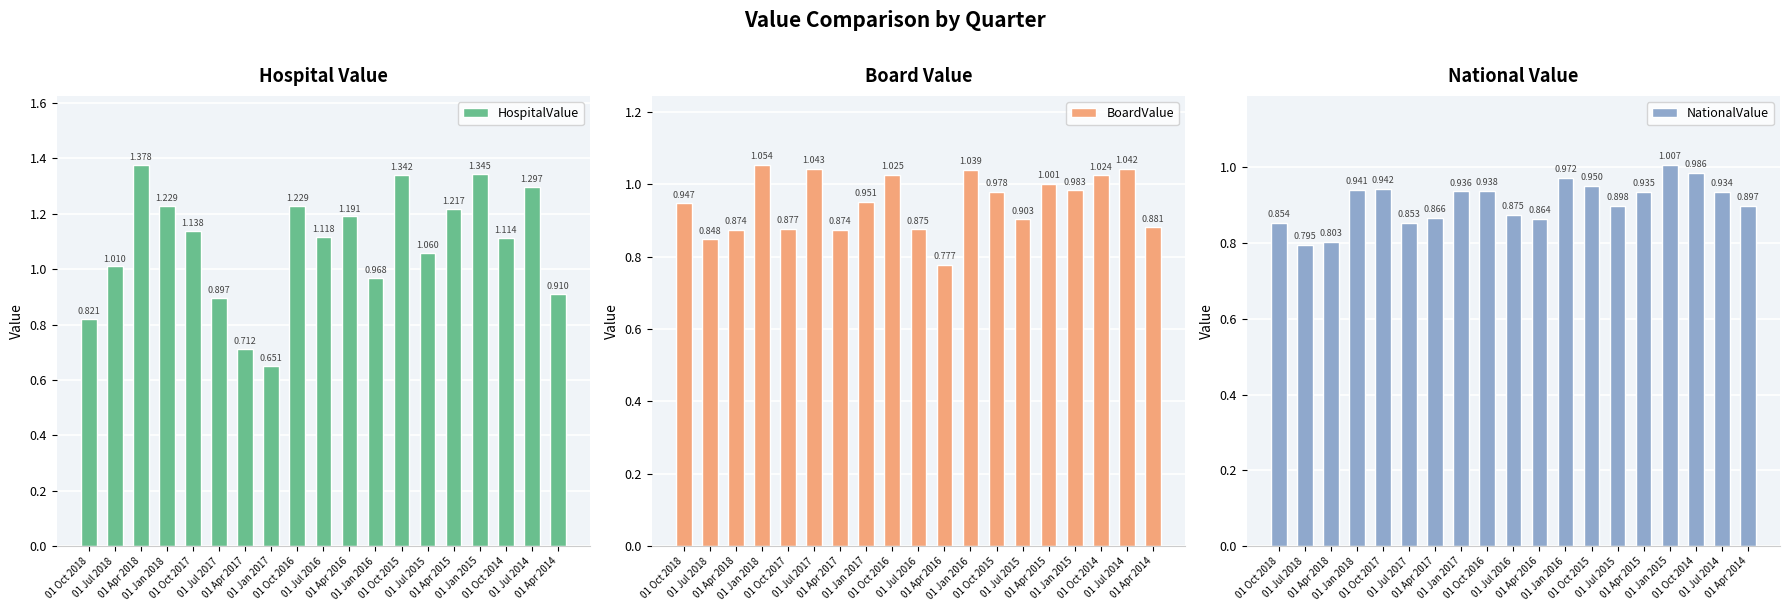

Are the bars horizontal?

No